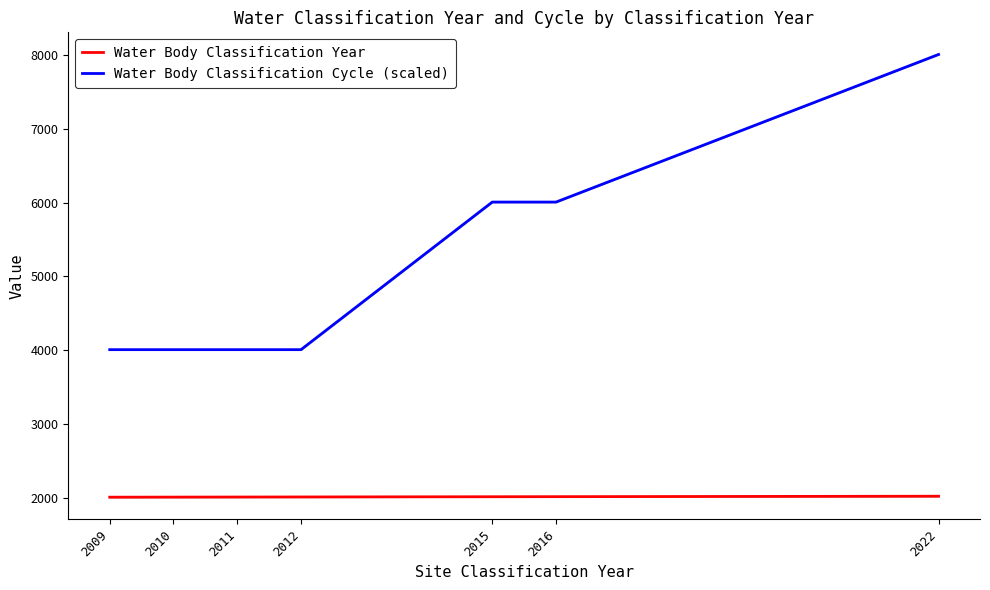

Reading left to right, transcribe all the data shown in this chart.

Water Body Classification Year: 2009=2009	2010=2010	2011=2011	2012=2012	2015=2015	2016=2016	2022=2022
Water Body Classification Cycle (scaled): 2009=4008	2010=4008	2011=4008	2012=4008	2015=6008	2016=6008	2022=8008